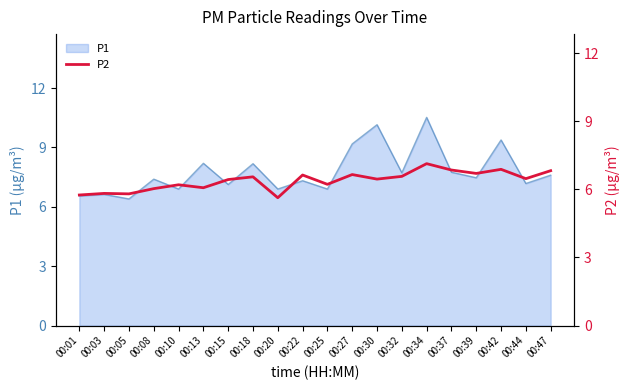

How many lines are shown in the chart?

1